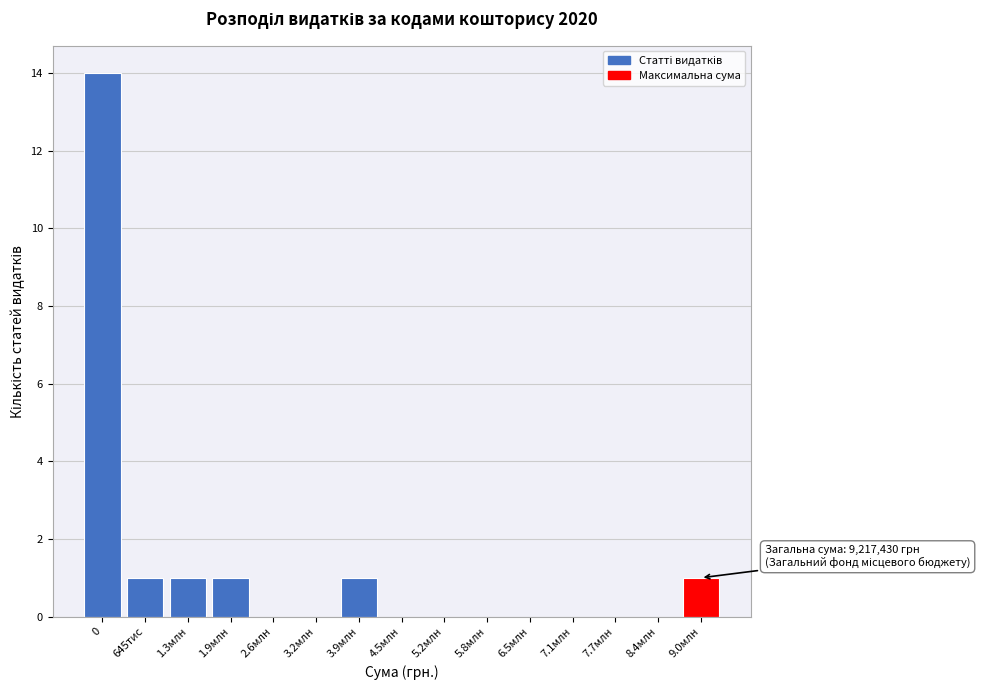

Reading right to left, list all the values displayed in this chart.

9.0млн=1	8.4млн=0	7.7млн=0	7.1млн=0	6.5млн=0	5.8млн=0	5.2млн=0	4.5млн=0	3.9млн=1	3.2млн=0	2.6млн=0	1.9млн=1	1.3млн=1	645тис=1	0=14